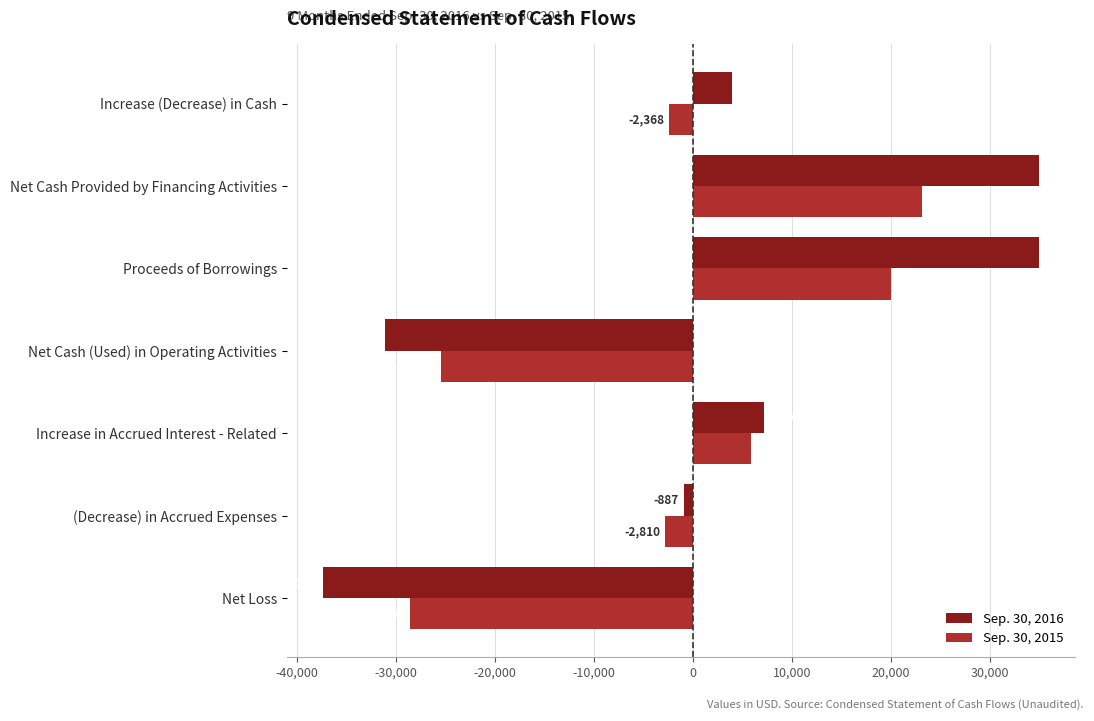

Between Net Loss and (Decrease) in Accrued Expenses, which series saw the biggest shift?

Sep. 30, 2016